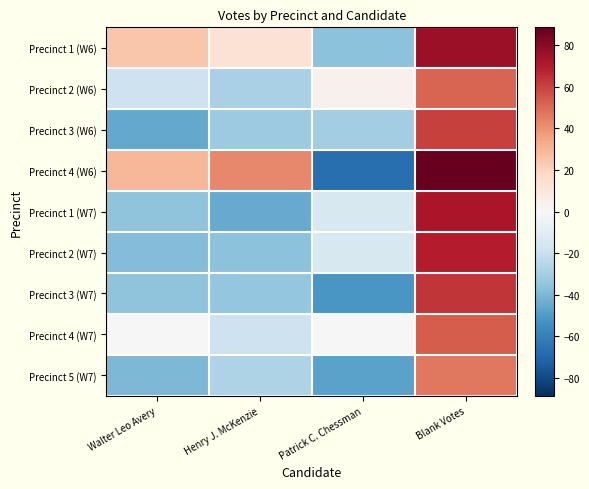

Reading left to right, list all the values displayed in this chart.

Precinct 1 (W6): Walter Leo Avery=24.6	Henry J. McKenzie=12.6	Patrick C. Chessman=-36.4	Blank Votes=75.6
Precinct 2 (W6): Walter Leo Avery=-18.4	Henry J. McKenzie=-28.4	Patrick C. Chessman=3.6	Blank Votes=51.6
Precinct 3 (W6): Walter Leo Avery=-45.4	Henry J. McKenzie=-32.4	Patrick C. Chessman=-30.4	Blank Votes=60.6
Precinct 4 (W6): Walter Leo Avery=29.6	Henry J. McKenzie=42.6	Patrick C. Chessman=-66.4	Blank Votes=88.6
Precinct 1 (W7): Walter Leo Avery=-35.4	Henry J. McKenzie=-44.4	Patrick C. Chessman=-14.4	Blank Votes=72.6
Precinct 2 (W7): Walter Leo Avery=-38.4	Henry J. McKenzie=-36.4	Patrick C. Chessman=-14.4	Blank Votes=69.6
Precinct 3 (W7): Walter Leo Avery=-35.4	Henry J. McKenzie=-34.4	Patrick C. Chessman=-51.4	Blank Votes=63.6
Precinct 4 (W7): Walter Leo Avery=0.6	Henry J. McKenzie=-18.4	Patrick C. Chessman=0.6	Blank Votes=53.6
Precinct 5 (W7): Walter Leo Avery=-39.4	Henry J. McKenzie=-27.4	Patrick C. Chessman=-47.4	Blank Votes=46.6